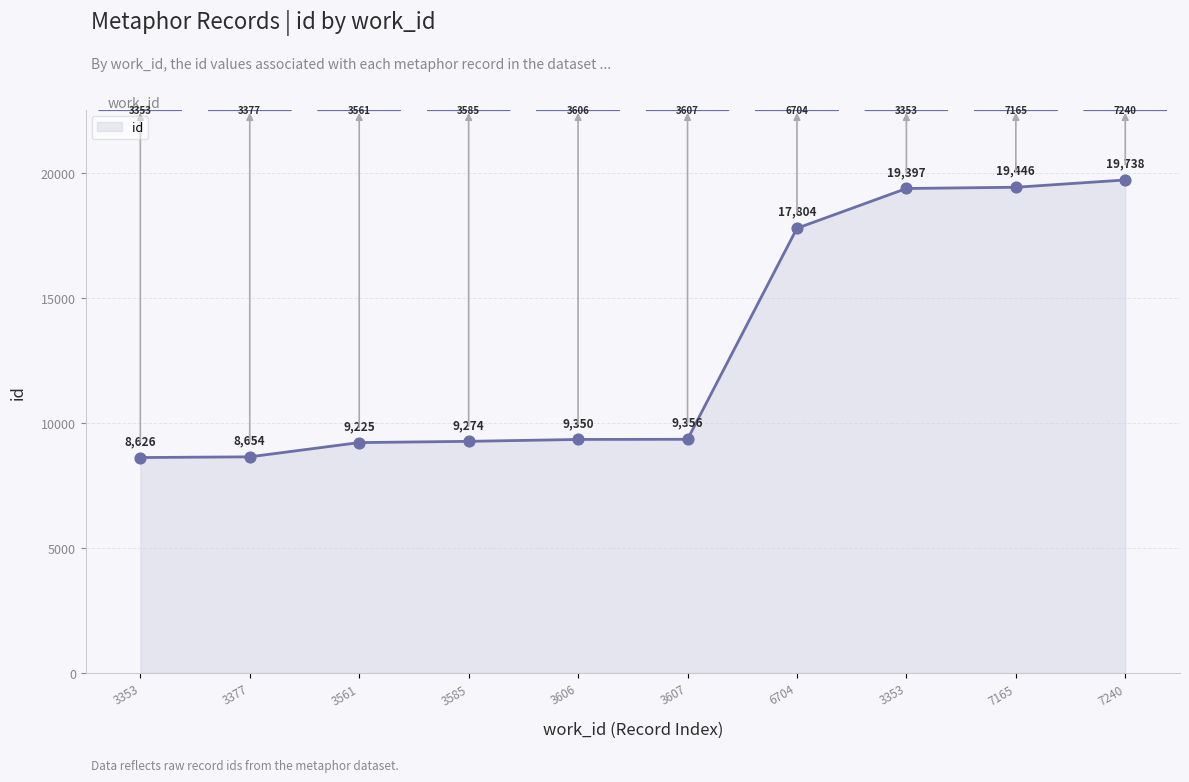

What is the change in value from 3377 to 7165?

+10792